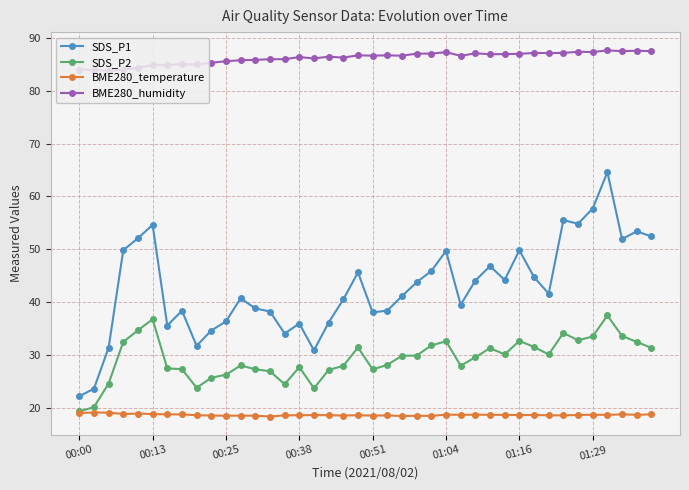

Which series has the largest total across all categories?

BME280_humidity